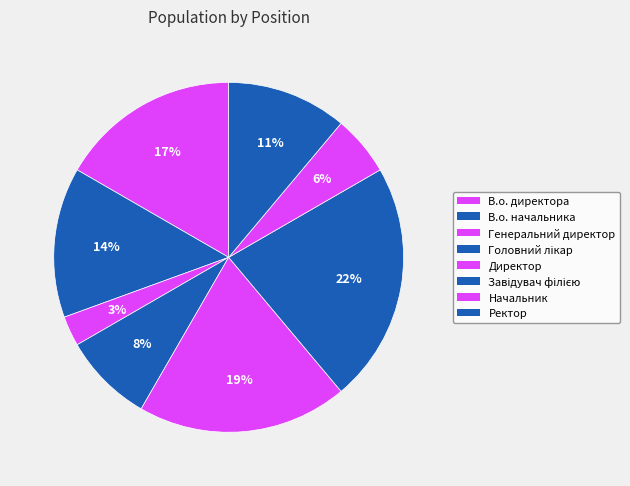

Combined, what portion of the pie is Начальник and Головний лікар?

13.9%